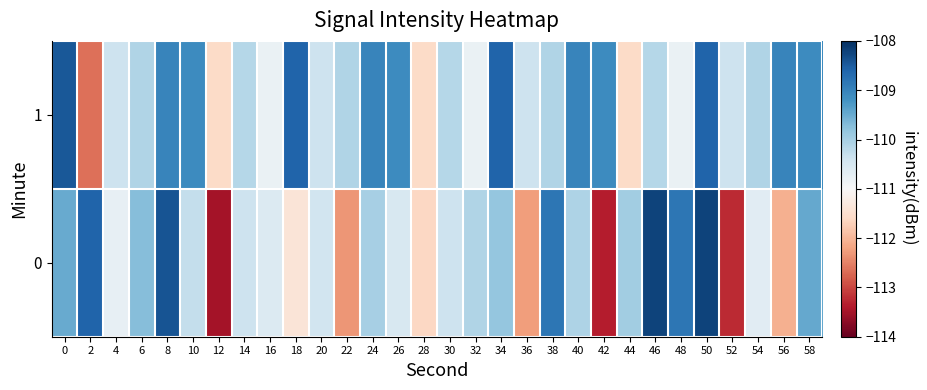

What is the spread (max minus min) of values at 8?

0.6